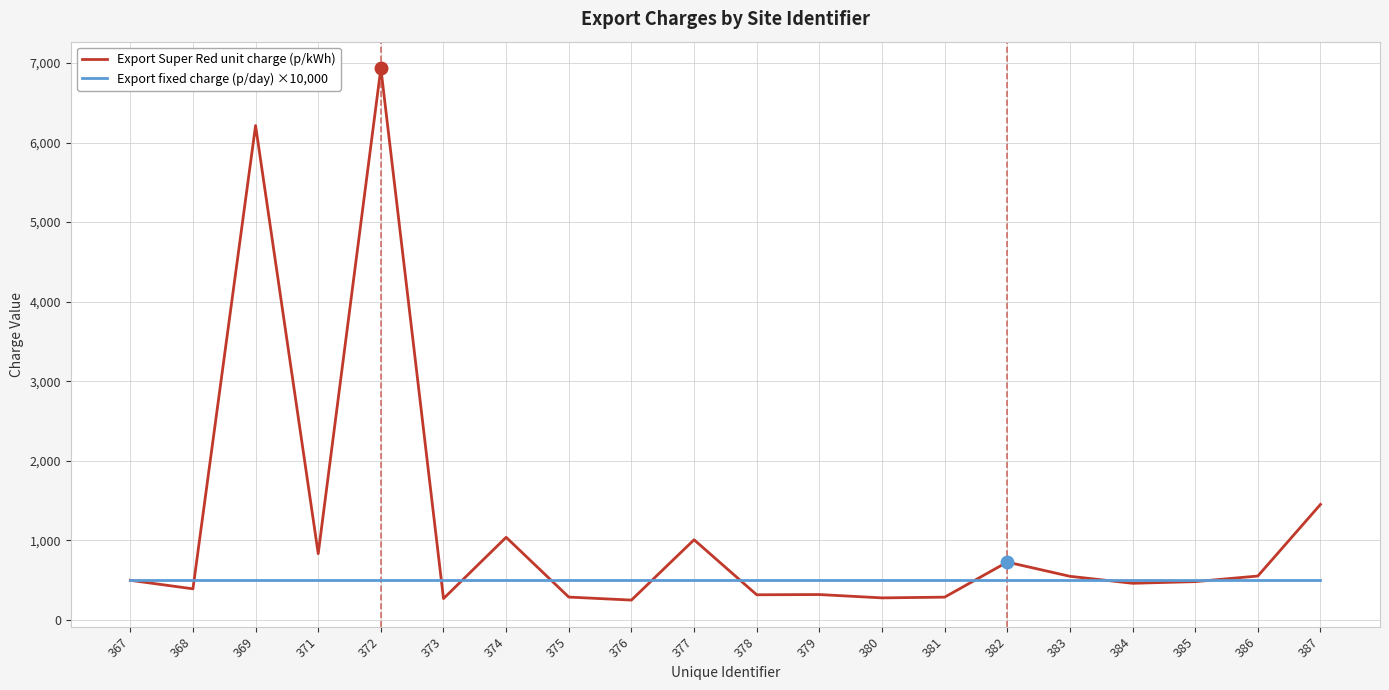

Where is Export Super Red unit charge (p/kWh) nearest to the value 3591?

387